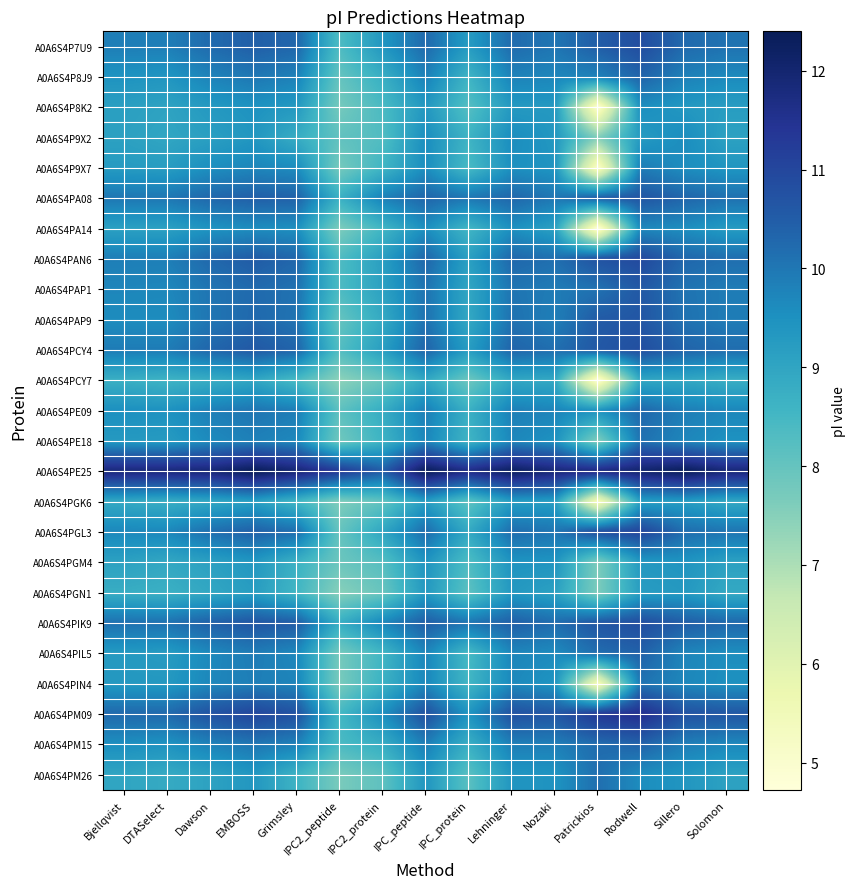

Reading left to right, transcribe all the data shown in this chart.

A0A6S4P7U9: Bjellqvist=9.9	DTASelect=9.9	Dawson=10.2	EMBOSS=10.5	Grimsley=10.3	IPC2_peptide=8.3	IPC2_protein=9.4	IPC_peptide=10.2	IPC_protein=9.3	Lehninger=10.2	Nozaki=10.0	Patrickios=10.5	Rodwell=10.8	Sillero=10.2	Solomon=10.1
A0A6S4P8J9: Bjellqvist=9.5	DTASelect=9.4	Dawson=9.8	EMBOSS=10.0	Grimsley=9.8	IPC2_peptide=8.0	IPC2_protein=8.8	IPC_peptide=9.8	IPC_protein=8.6	Lehninger=9.8	Nozaki=9.7	Patrickios=9.8	Rodwell=10.4	Sillero=9.8	Solomon=9.6
A0A6S4P8K2: Bjellqvist=9.2	DTASelect=9.0	Dawson=9.3	EMBOSS=9.5	Grimsley=9.3	IPC2_peptide=7.7	IPC2_protein=8.4	IPC_peptide=9.3	IPC_protein=8.2	Lehninger=9.3	Nozaki=9.3	Patrickios=4.9	Rodwell=9.6	Sillero=9.3	Solomon=9.2
A0A6S4P9X2: Bjellqvist=9.1	DTASelect=9.0	Dawson=9.2	EMBOSS=9.4	Grimsley=8.8	IPC2_peptide=8.1	IPC2_protein=8.3	IPC_peptide=9.6	IPC_protein=8.6	Lehninger=9.6	Nozaki=9.3	Patrickios=7.6	Rodwell=9.3	Sillero=9.6	Solomon=9.1
A0A6S4P9X7: Bjellqvist=9.3	DTASelect=9.2	Dawson=9.5	EMBOSS=9.7	Grimsley=9.6	IPC2_peptide=7.7	IPC2_protein=8.6	IPC_peptide=9.6	IPC_protein=8.4	Lehninger=9.5	Nozaki=9.4	Patrickios=5.0	Rodwell=9.9	Sillero=9.6	Solomon=9.4
A0A6S4PA08: Bjellqvist=10.0	DTASelect=10.0	Dawson=10.3	EMBOSS=10.5	Grimsley=10.4	IPC2_peptide=8.7	IPC2_protein=9.8	IPC_peptide=10.3	IPC_protein=10.0	Lehninger=10.3	Nozaki=10.0	Patrickios=10.5	Rodwell=10.7	Sillero=10.3	Solomon=10.1
A0A6S4PA14: Bjellqvist=9.1	DTASelect=9.1	Dawson=9.5	EMBOSS=9.6	Grimsley=9.5	IPC2_peptide=7.6	IPC2_protein=8.6	IPC_peptide=9.6	IPC_protein=8.6	Lehninger=9.5	Nozaki=9.1	Patrickios=4.7	Rodwell=9.7	Sillero=9.6	Solomon=9.3
A0A6S4PAN6: Bjellqvist=9.9	DTASelect=9.9	Dawson=10.3	EMBOSS=10.5	Grimsley=10.3	IPC2_peptide=8.3	IPC2_protein=9.2	IPC_peptide=10.3	IPC_protein=9.1	Lehninger=10.3	Nozaki=10.1	Patrickios=10.7	Rodwell=10.9	Sillero=10.3	Solomon=10.2
A0A6S4PAP1: Bjellqvist=9.7	DTASelect=9.7	Dawson=10.0	EMBOSS=10.2	Grimsley=10.1	IPC2_peptide=8.4	IPC2_protein=9.1	IPC_peptide=10.1	IPC_protein=9.0	Lehninger=10.0	Nozaki=9.9	Patrickios=10.1	Rodwell=10.6	Sillero=10.1	Solomon=9.9
A0A6S4PAP9: Bjellqvist=9.6	DTASelect=9.6	Dawson=10.0	EMBOSS=10.3	Grimsley=10.1	IPC2_peptide=8.0	IPC2_protein=8.9	IPC_peptide=10.1	IPC_protein=8.9	Lehninger=10.1	Nozaki=9.9	Patrickios=10.5	Rodwell=10.6	Sillero=10.1	Solomon=9.9
A0A6S4PCY4: Bjellqvist=9.9	DTASelect=9.9	Dawson=10.3	EMBOSS=10.6	Grimsley=10.3	IPC2_peptide=8.3	IPC2_protein=9.2	IPC_peptide=10.4	IPC_protein=9.2	Lehninger=10.3	Nozaki=10.2	Patrickios=10.6	Rodwell=10.8	Sillero=10.4	Solomon=10.2
A0A6S4PCY7: Bjellqvist=8.7	DTASelect=8.6	Dawson=8.8	EMBOSS=9.0	Grimsley=8.4	IPC2_peptide=7.4	IPC2_protein=7.9	IPC_peptide=8.9	IPC_protein=7.9	Lehninger=8.9	Nozaki=8.9	Patrickios=4.8	Rodwell=9.0	Sillero=9.0	Solomon=8.8
A0A6S4PE09: Bjellqvist=9.5	DTASelect=9.5	Dawson=9.8	EMBOSS=10.0	Grimsley=9.9	IPC2_peptide=8.1	IPC2_protein=8.8	IPC_peptide=9.9	IPC_protein=8.7	Lehninger=9.8	Nozaki=9.8	Patrickios=9.5	Rodwell=10.3	Sillero=9.9	Solomon=9.7
A0A6S4PE18: Bjellqvist=9.3	DTASelect=9.3	Dawson=9.6	EMBOSS=9.8	Grimsley=9.7	IPC2_peptide=7.8	IPC2_protein=8.6	IPC_peptide=9.7	IPC_protein=8.6	Lehninger=9.7	Nozaki=9.5	Patrickios=7.6	Rodwell=10.1	Sillero=9.7	Solomon=9.5
A0A6S4PE25: Bjellqvist=11.9	DTASelect=11.9	Dawson=11.9	EMBOSS=12.4	Grimsley=12.0	IPC2_peptide=11.3	IPC2_protein=10.5	IPC_peptide=12.4	IPC_protein=11.7	Lehninger=12.3	Nozaki=11.9	Patrickios=11.8	Rodwell=12.1	Sillero=12.4	Solomon=11.9
A0A6S4PGK6: Bjellqvist=8.9	DTASelect=8.8	Dawson=9.0	EMBOSS=9.2	Grimsley=8.6	IPC2_peptide=7.6	IPC2_protein=8.1	IPC_peptide=9.2	IPC_protein=8.1	Lehninger=9.2	Nozaki=9.2	Patrickios=5.3	Rodwell=9.2	Sillero=9.2	Solomon=8.9
A0A6S4PGL3: Bjellqvist=9.7	DTASelect=9.7	Dawson=10.2	EMBOSS=10.4	Grimsley=10.2	IPC2_peptide=8.0	IPC2_protein=9.0	IPC_peptide=10.2	IPC_protein=8.9	Lehninger=10.2	Nozaki=10.0	Patrickios=10.8	Rodwell=11.0	Sillero=10.2	Solomon=10.0
A0A6S4PGM4: Bjellqvist=9.1	DTASelect=8.9	Dawson=9.1	EMBOSS=9.4	Grimsley=8.7	IPC2_peptide=7.9	IPC2_protein=8.2	IPC_peptide=9.4	IPC_protein=8.3	Lehninger=9.4	Nozaki=9.4	Patrickios=7.6	Rodwell=9.3	Sillero=9.4	Solomon=9.1
A0A6S4PGN1: Bjellqvist=8.8	DTASelect=8.7	Dawson=8.9	EMBOSS=9.2	Grimsley=8.6	IPC2_peptide=7.5	IPC2_protein=8.0	IPC_peptide=9.3	IPC_protein=8.1	Lehninger=9.3	Nozaki=9.1	Patrickios=7.7	Rodwell=9.2	Sillero=9.3	Solomon=8.9
A0A6S4PIK9: Bjellqvist=10.1	DTASelect=10.1	Dawson=10.4	EMBOSS=10.6	Grimsley=10.5	IPC2_peptide=8.8	IPC2_protein=9.7	IPC_peptide=10.5	IPC_protein=10.0	Lehninger=10.5	Nozaki=10.2	Patrickios=10.7	Rodwell=10.8	Sillero=10.5	Solomon=10.3
A0A6S4PIL5: Bjellqvist=9.3	DTASelect=9.3	Dawson=9.7	EMBOSS=9.9	Grimsley=9.7	IPC2_peptide=7.8	IPC2_protein=8.6	IPC_peptide=9.7	IPC_protein=8.4	Lehninger=9.7	Nozaki=9.6	Patrickios=10.2	Rodwell=10.4	Sillero=9.7	Solomon=9.6
A0A6S4PIN4: Bjellqvist=9.3	DTASelect=9.3	Dawson=9.7	EMBOSS=9.9	Grimsley=9.8	IPC2_peptide=7.7	IPC2_protein=8.7	IPC_peptide=9.7	IPC_protein=8.6	Lehninger=9.7	Nozaki=9.4	Patrickios=5.3	Rodwell=10.1	Sillero=9.7	Solomon=9.5
A0A6S4PM09: Bjellqvist=10.3	DTASelect=10.3	Dawson=10.7	EMBOSS=11.0	Grimsley=10.7	IPC2_peptide=8.5	IPC2_protein=9.5	IPC_peptide=10.8	IPC_protein=9.4	Lehninger=10.7	Nozaki=10.6	Patrickios=11.3	Rodwell=11.6	Sillero=10.7	Solomon=10.6
A0A6S4PM15: Bjellqvist=9.5	DTASelect=9.5	Dawson=9.8	EMBOSS=10.0	Grimsley=9.8	IPC2_peptide=8.4	IPC2_protein=8.8	IPC_peptide=9.9	IPC_protein=8.7	Lehninger=9.9	Nozaki=9.9	Patrickios=10.2	Rodwell=10.4	Sillero=9.9	Solomon=9.7
A0A6S4PM26: Bjellqvist=9.0	DTASelect=8.9	Dawson=9.1	EMBOSS=9.4	Grimsley=8.6	IPC2_peptide=7.7	IPC2_protein=8.1	IPC_peptide=9.4	IPC_protein=8.2	Lehninger=9.4	Nozaki=9.4	Patrickios=10.2	Rodwell=9.6	Sillero=9.4	Solomon=9.1